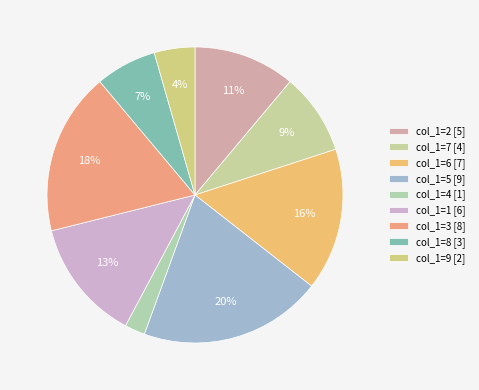

Which category has the biggest portion of the pie?

5